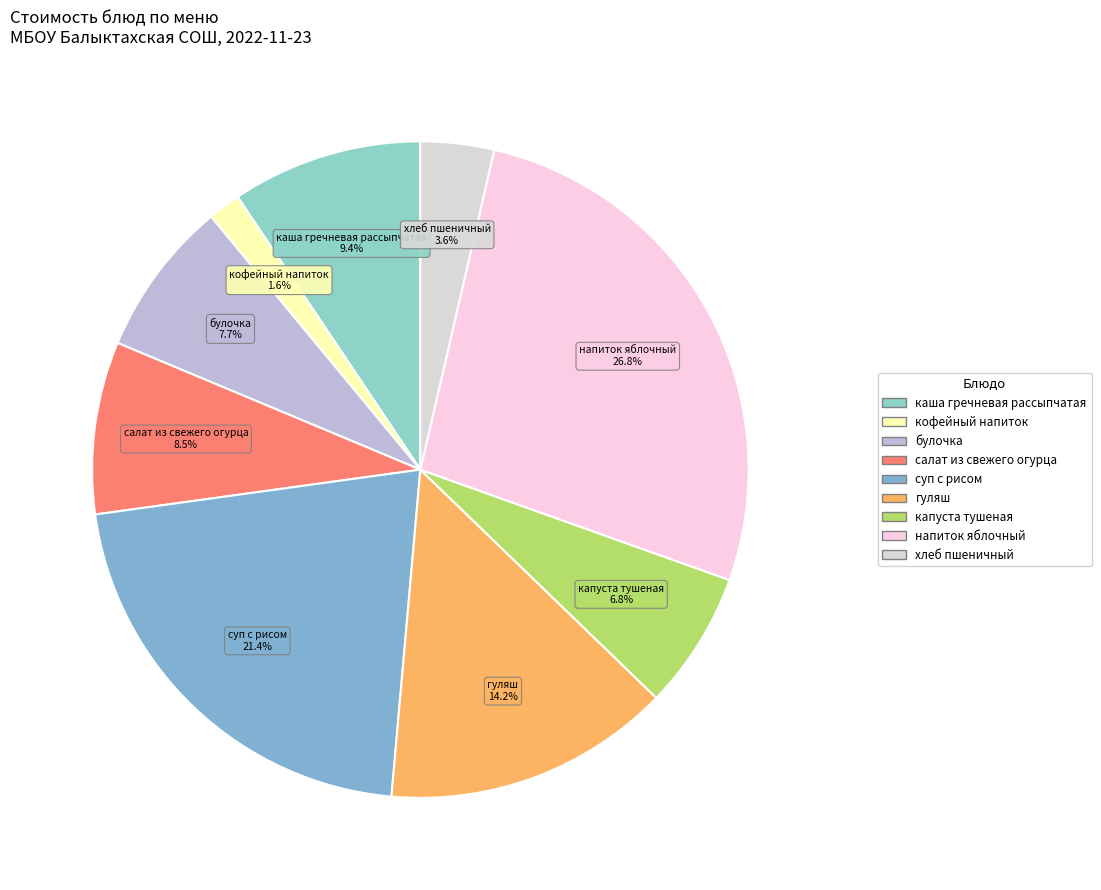

What percentage is the суп с рисом slice, to the nearest percent?

21%